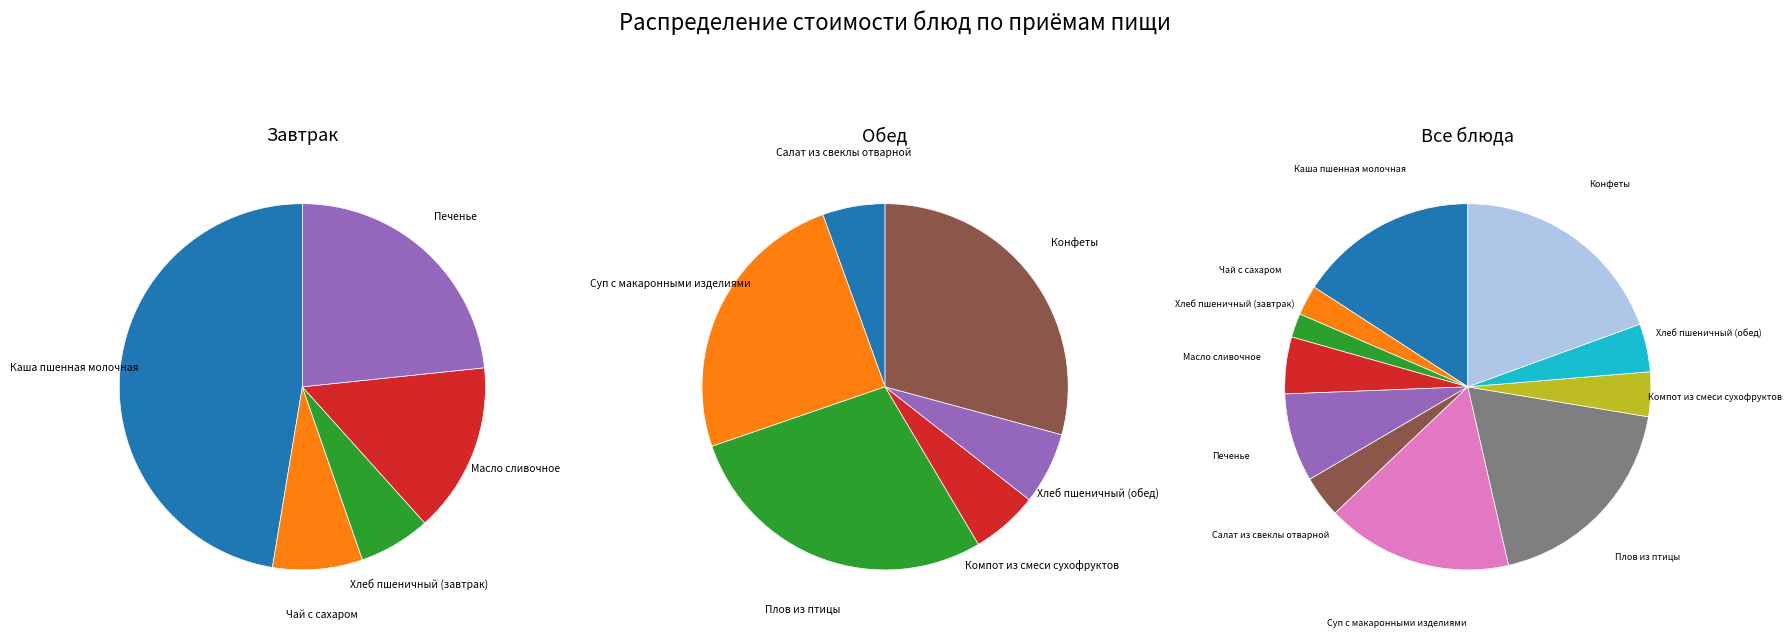

Is there a majority slice in this chart?

No